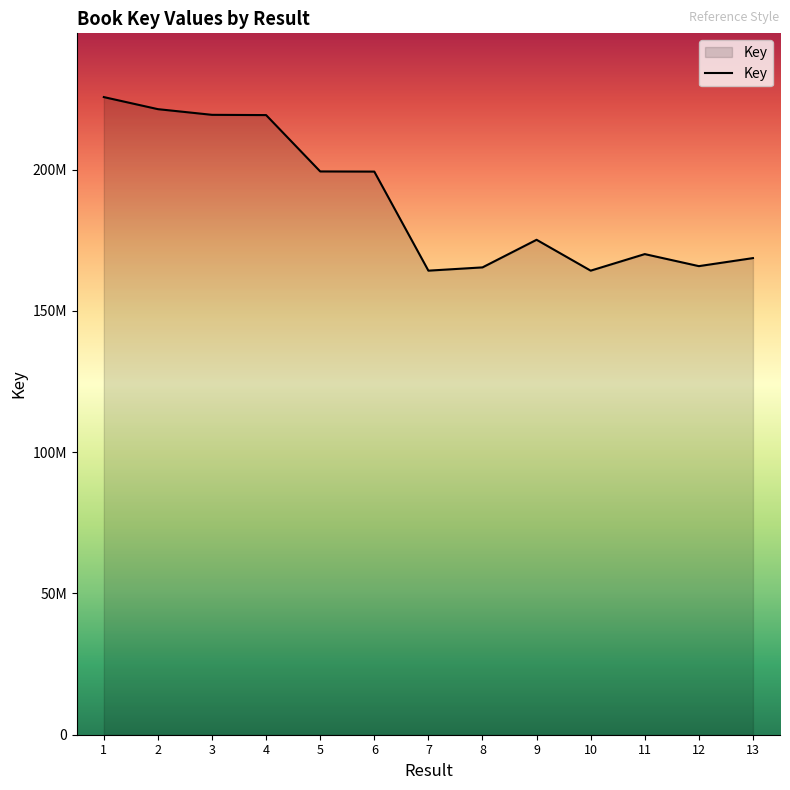

What is the value of the 4th point from the left?

219308566